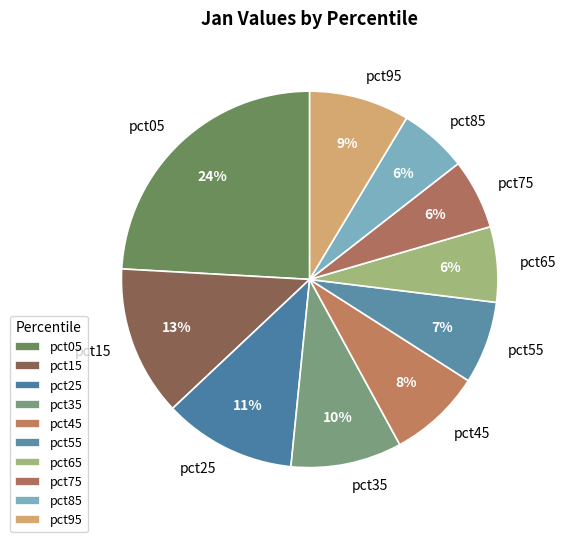

How many segments does this pie chart have?

10